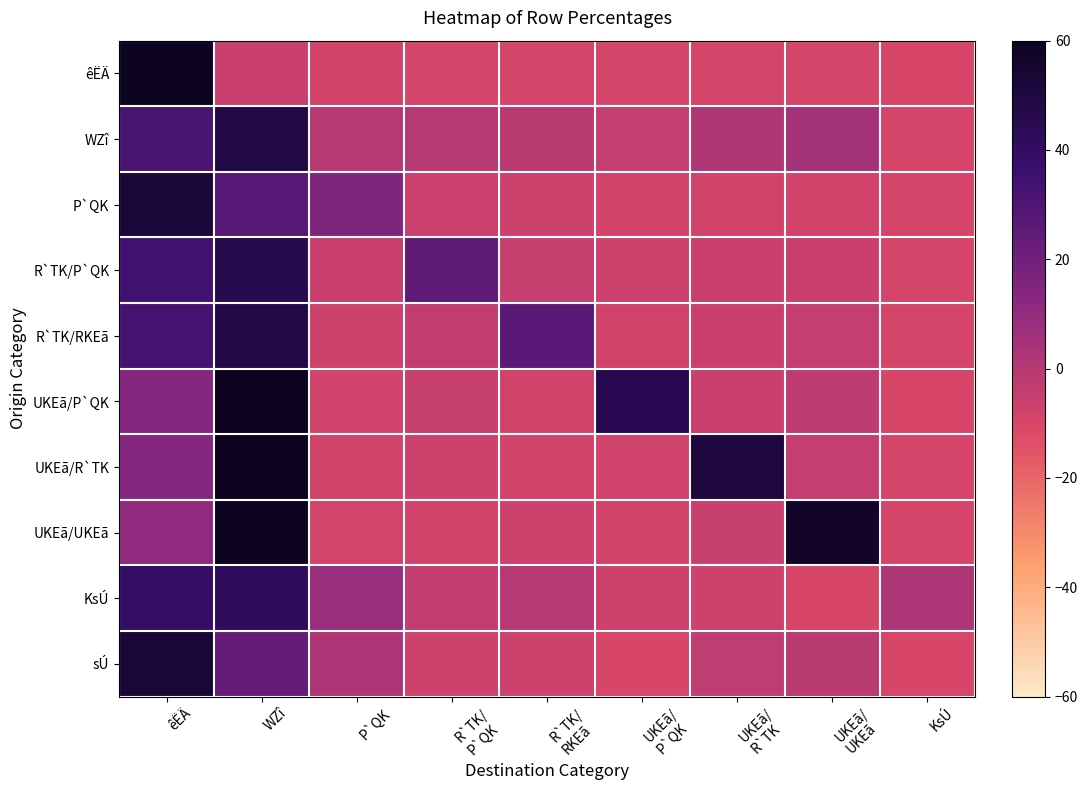

What is the smallest value displayed?

-10.0